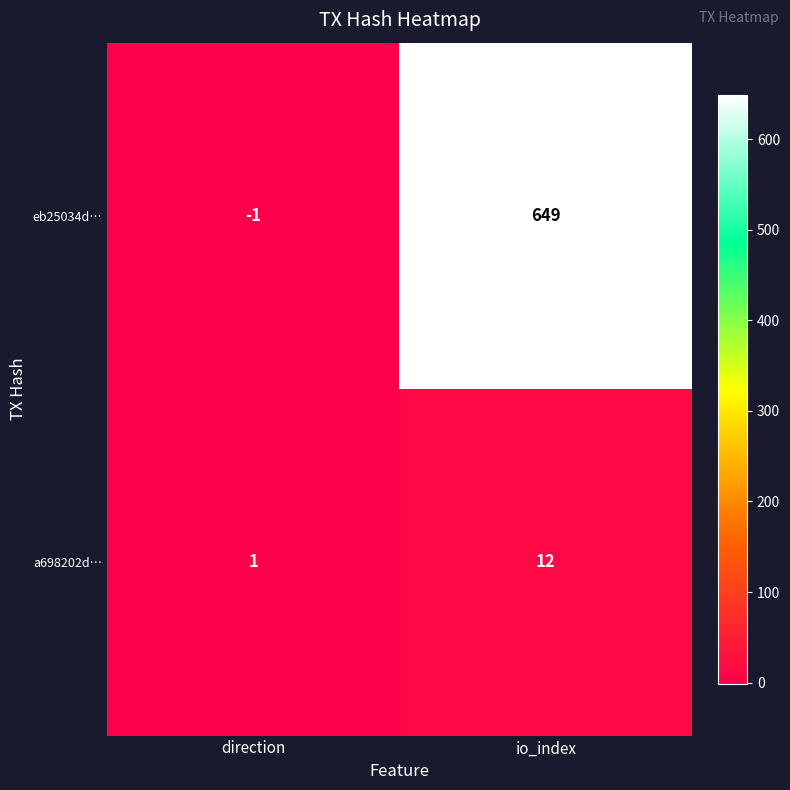

What is the smallest value displayed?

-1